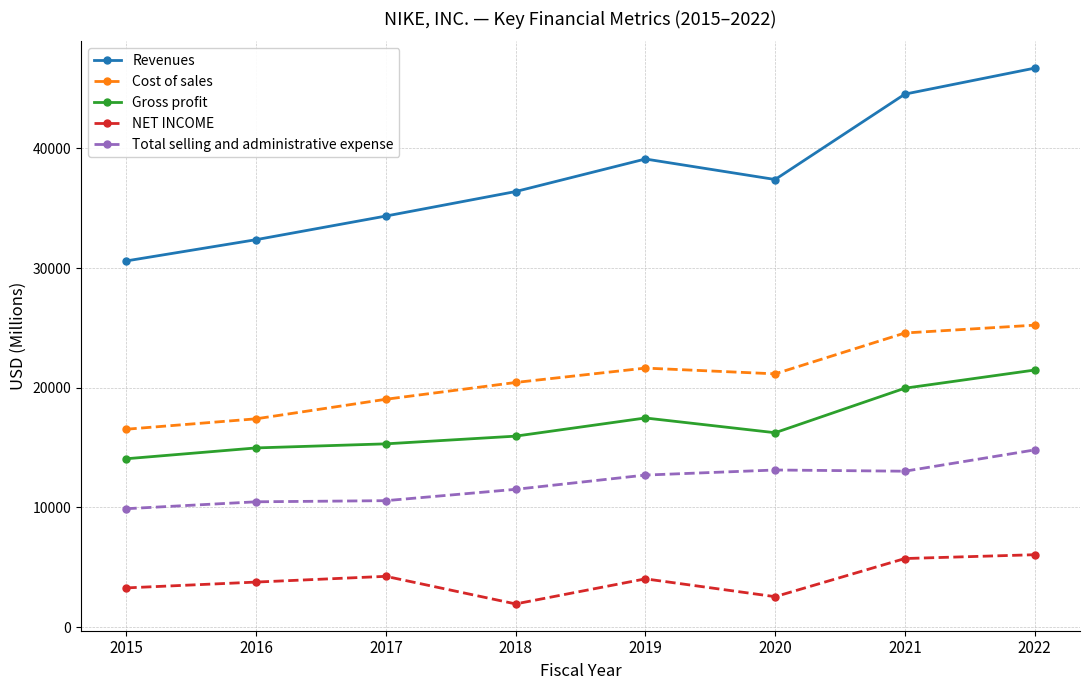

At which label is Gross profit closest to 17773?

2019